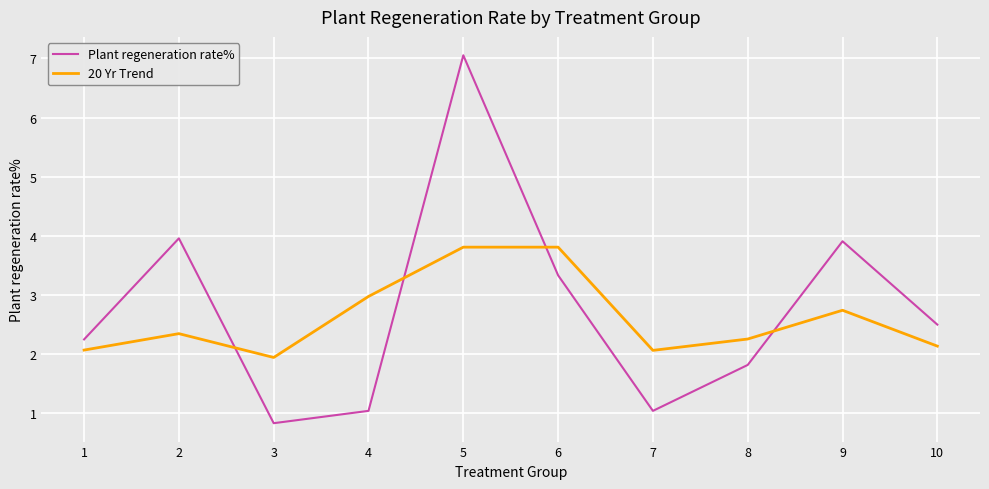

List the series in order of their peak value, lowest first.

20 Yr Trend, Plant regeneration rate%